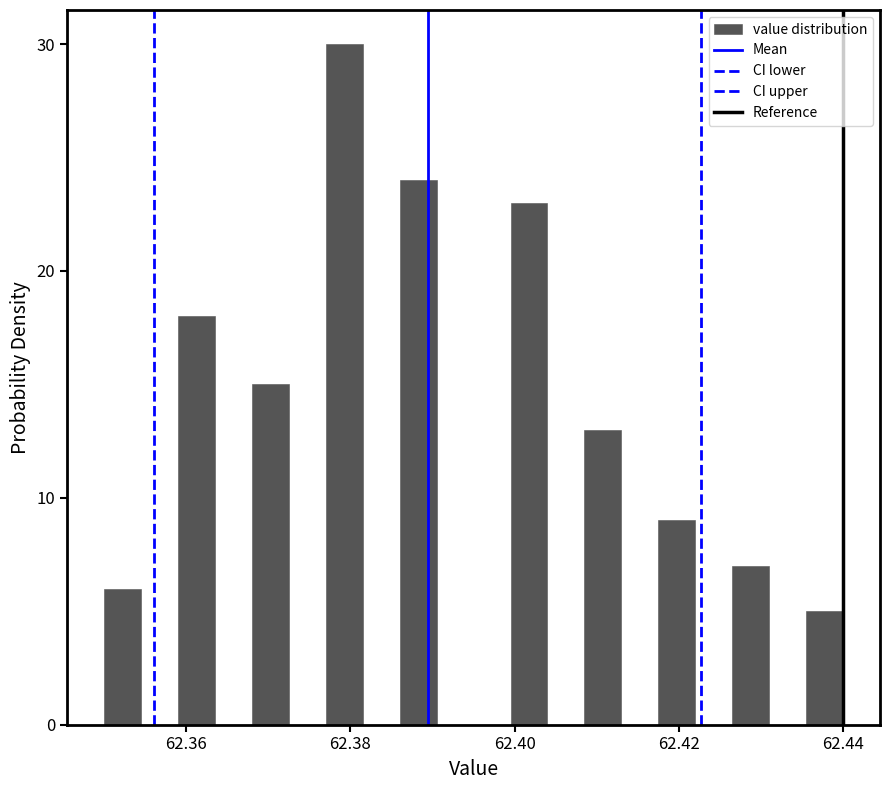

Read against the x-axis, roughly where is the centre of the tallest bar?

62.380